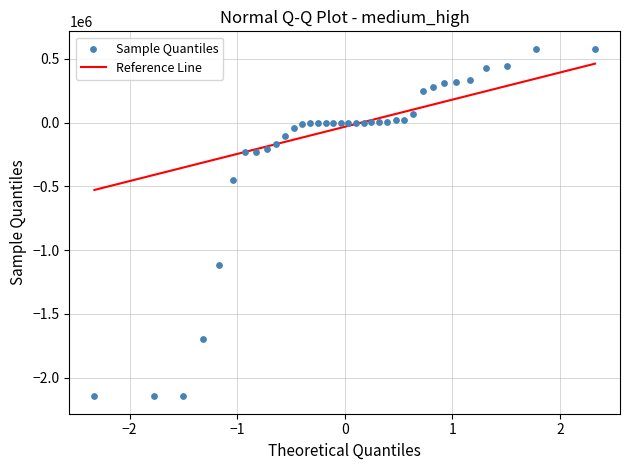

What is the range of Y values (max minus min)?

2725495